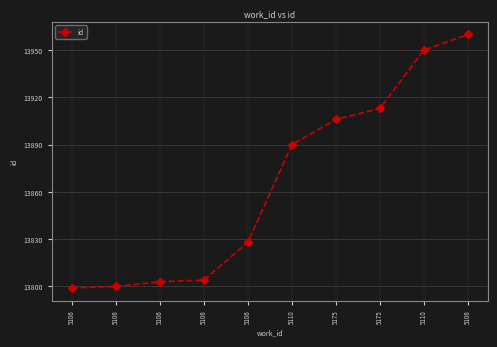

What is the ratio of the value at 5106 to the value at 5106?

1.0